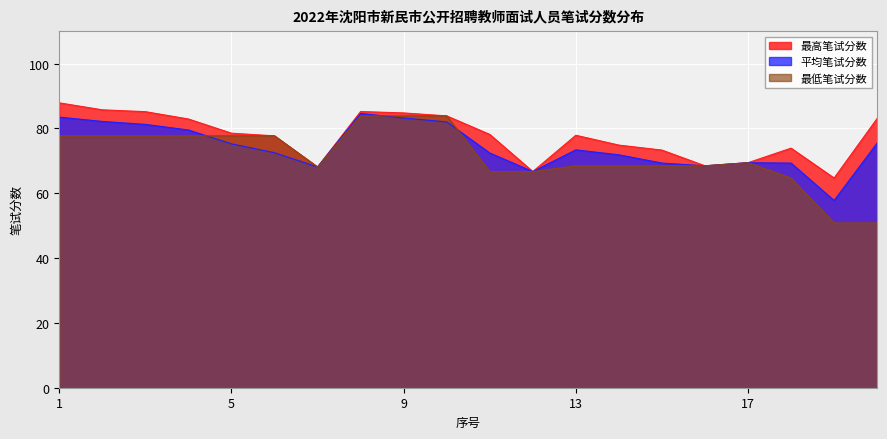

How many interior local valleys does the 最高笔试分数 series have?

4